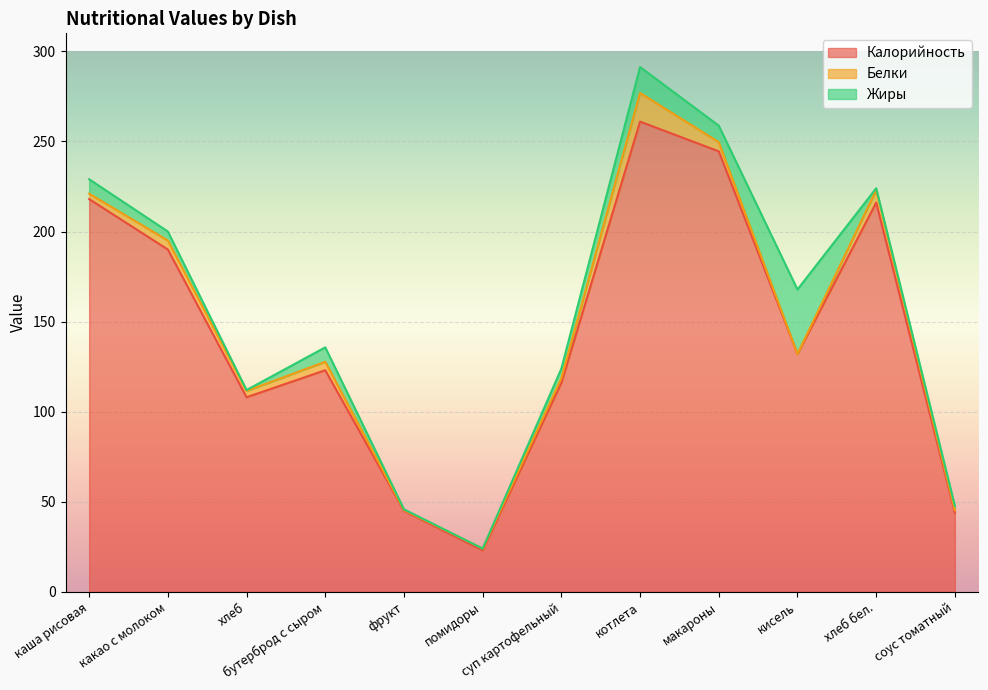

What is the value of the Жиры point at the 7th from the left?

5.3